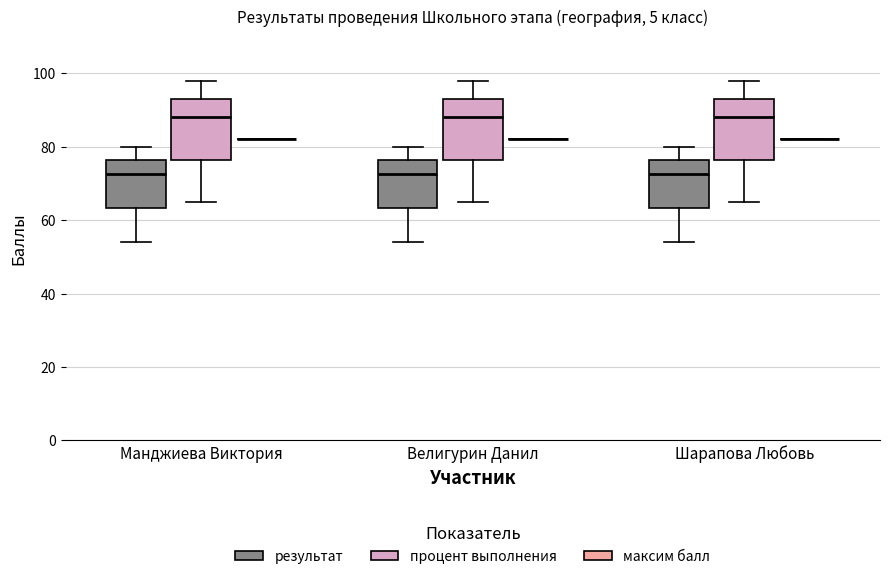

Reading left to right, transcribe this box plot: for each box, give where its median line is, the range the box spans, and where its two whiskers end, as read against the y-axis. The values are not printed on the chart, so give them approximately, as read against the axis.

Манджиева Виктория (результат): median 72, box 64 to 76, whiskers 54 to 80
Манджиева Виктория (процент выполнения): median 88, box 76 to 94, whiskers 66 to 98
Манджиева Виктория (максим балл): box collapsed to a line at 82, whiskers 82 to 82
Велигурин Данил (результат): median 72, box 64 to 76, whiskers 54 to 80
Велигурин Данил (процент выполнения): median 88, box 76 to 94, whiskers 66 to 98
Велигурин Данил (максим балл): box collapsed to a line at 82, whiskers 82 to 82
Шарапова Любовь (результат): median 72, box 64 to 76, whiskers 54 to 80
Шарапова Любовь (процент выполнения): median 88, box 76 to 94, whiskers 66 to 98
Шарапова Любовь (максим балл): box collapsed to a line at 82, whiskers 82 to 82